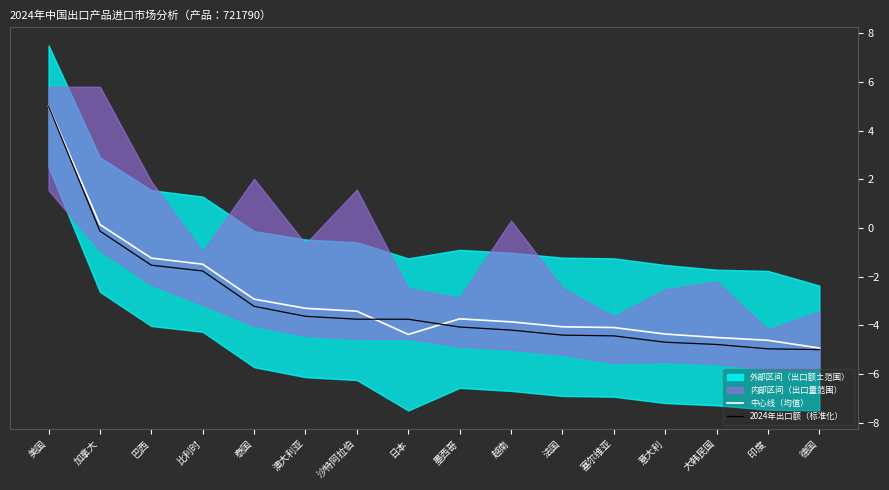

The value of 2024年出口额（标准化） at 塞尔维亚 is -7.4. True or false?

False